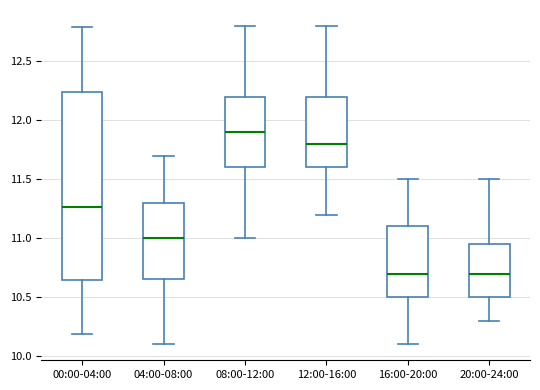

Reading left to right, transcribe this box plot: for each box, give where its median line is, the range the box spans, and where its two whiskers end, as read against the y-axis. The values are not printed on the chart, so give them approximately, as read against the axis.

00:00-04:00: median 11.25, box 10.65 to 12.25, whiskers 10.20 to 12.80
04:00-08:00: median 11.00, box 10.65 to 11.30, whiskers 10.10 to 11.70
08:00-12:00: median 11.90, box 11.60 to 12.20, whiskers 11.00 to 12.80
12:00-16:00: median 11.80, box 11.60 to 12.20, whiskers 11.20 to 12.80
16:00-20:00: median 10.70, box 10.50 to 11.10, whiskers 10.10 to 11.50
20:00-24:00: median 10.70, box 10.50 to 10.95, whiskers 10.30 to 11.50